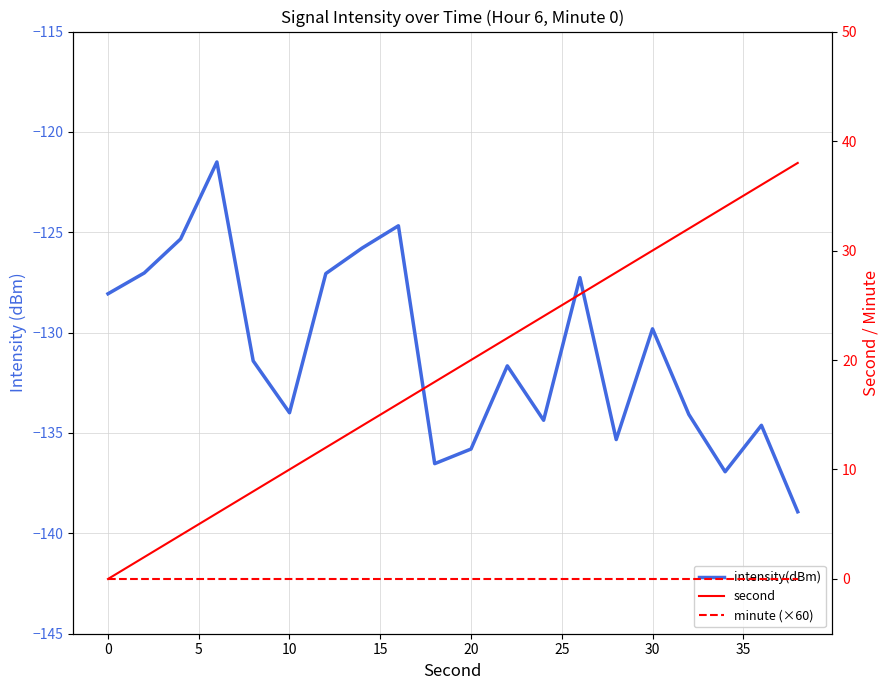

At how many categories does at least one series exceed 10?

14